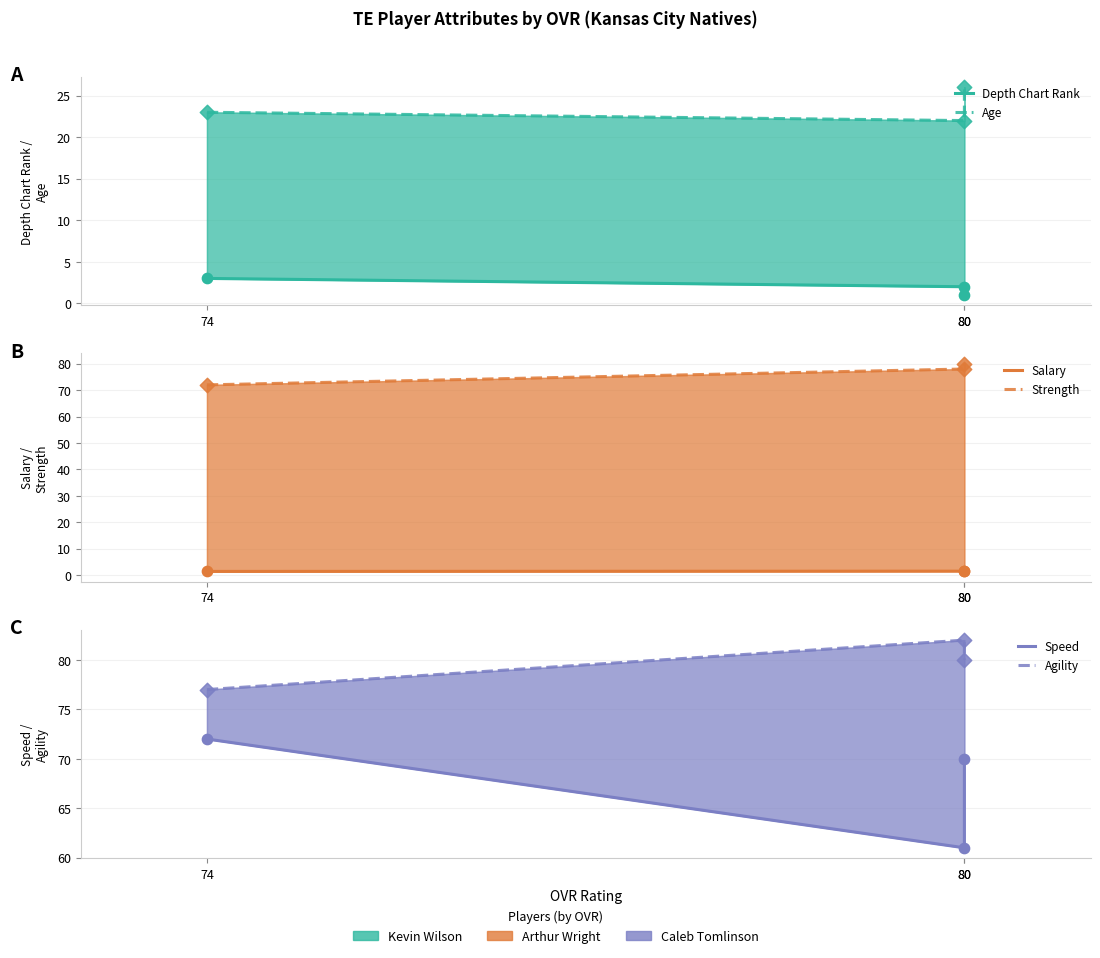

What is the total value across all series at 80?

246.5